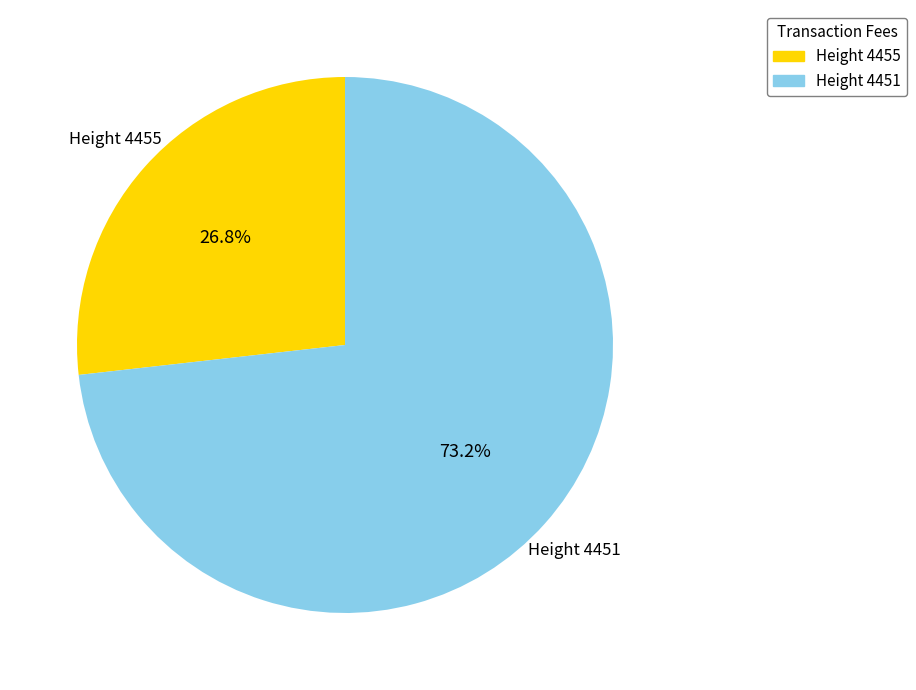

To the nearest percent, what is the average slice percentage?

50%